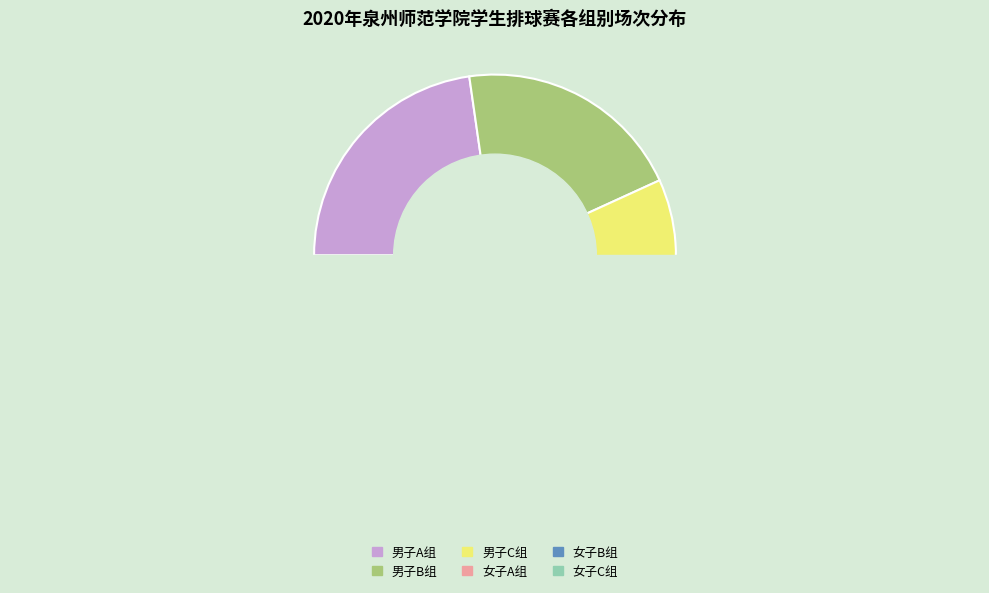

True or false: 男子A组 accounts for 35% of the total.

False